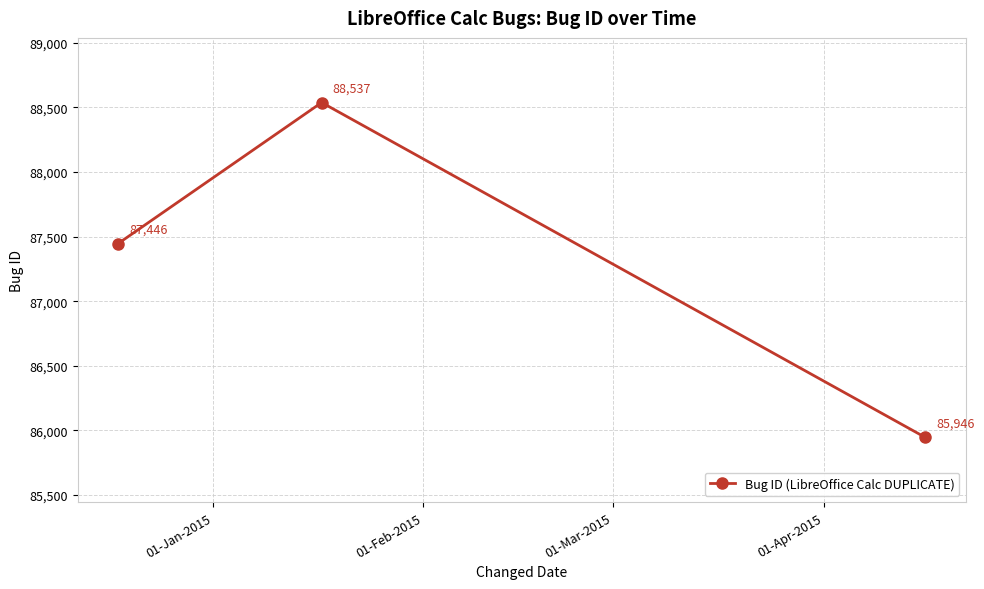

What is the value of the 2nd point from the left?

88537